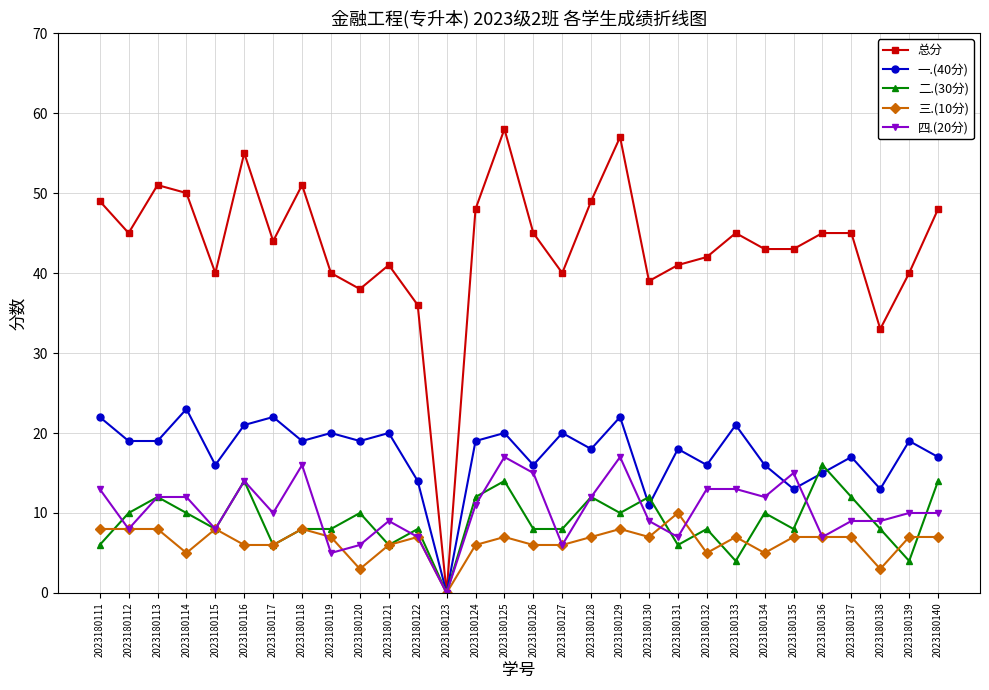

True or false: 总分 has more than 0 interior local peaks.

True